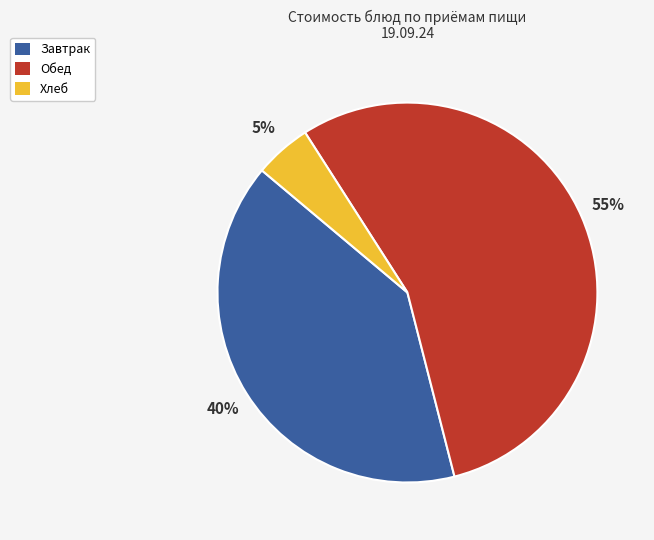

To the nearest percent, what is the difference between the largest and smallest slice percentages?

50%